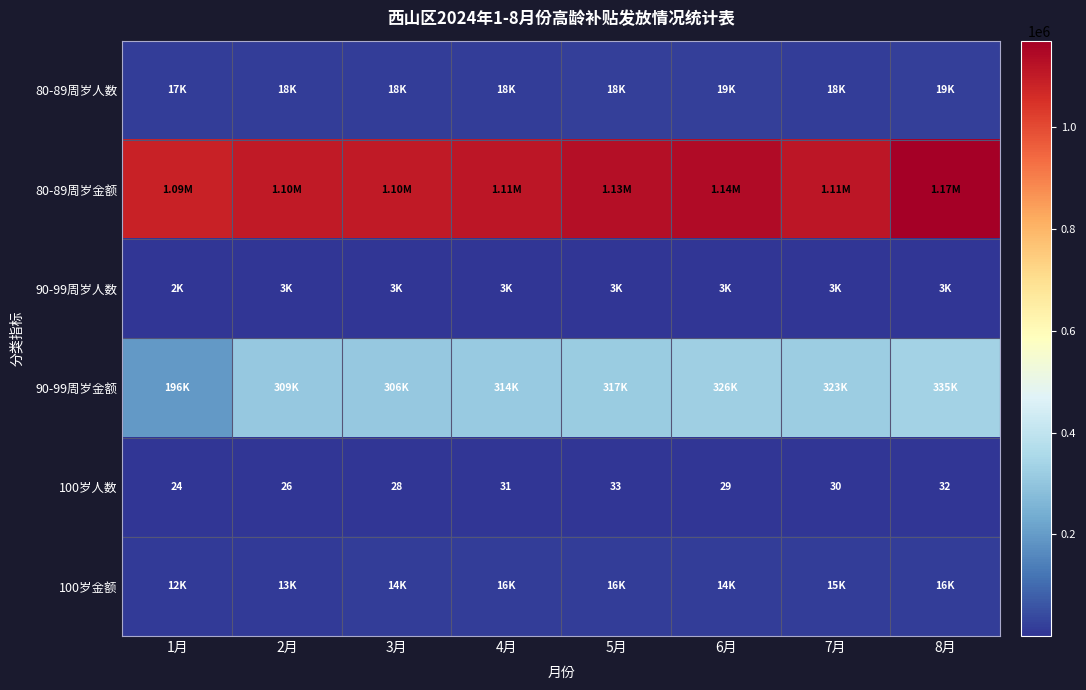

What is the difference between the maximum and minimum values in the 100岁人数 series?

9